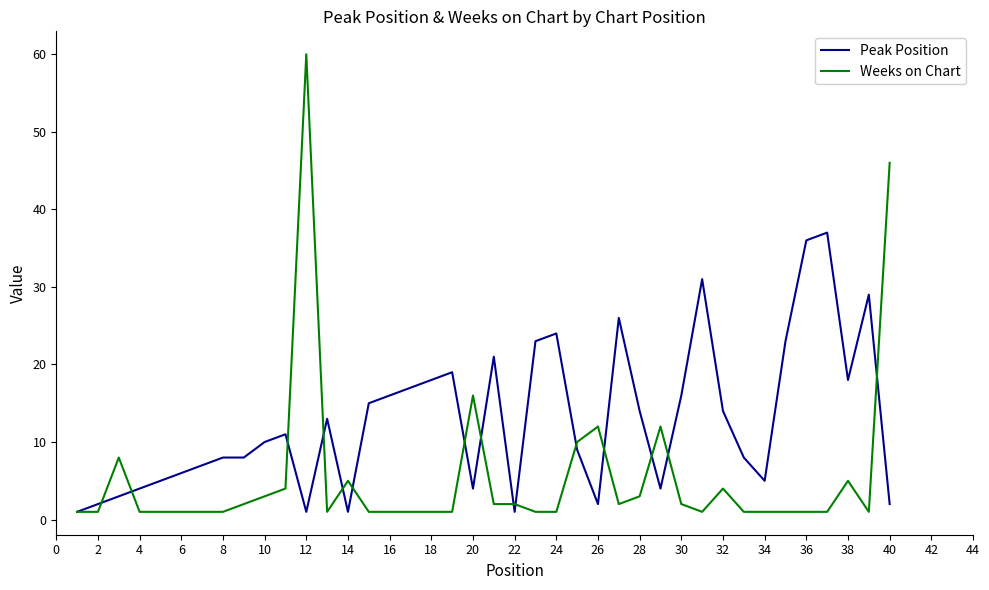

Which series has the largest total across all categories?

Peak Position